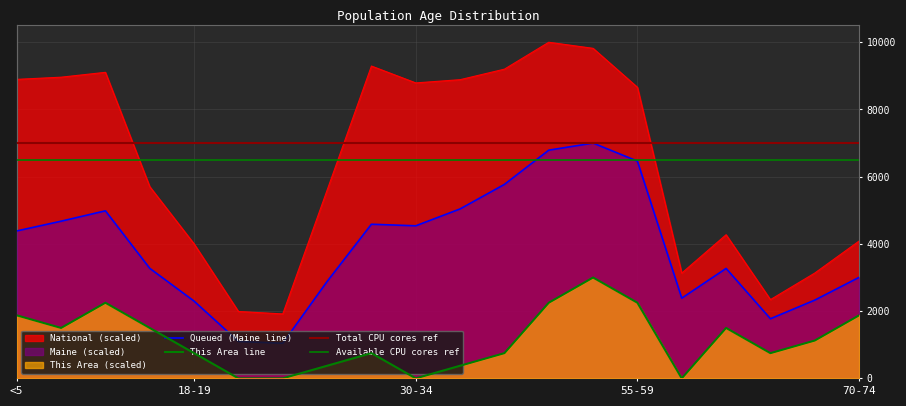

Count the number of categories in the chart.

20